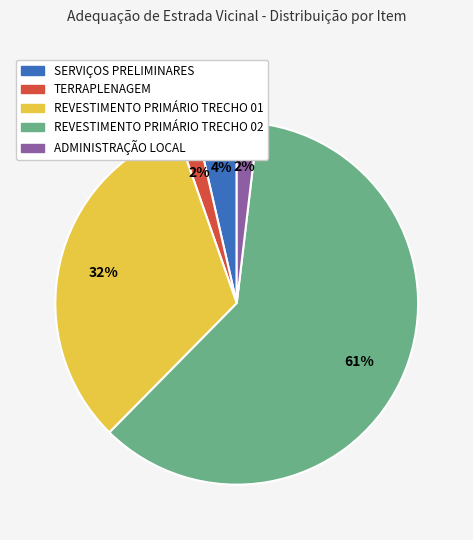

How many slices are in this pie chart?

5